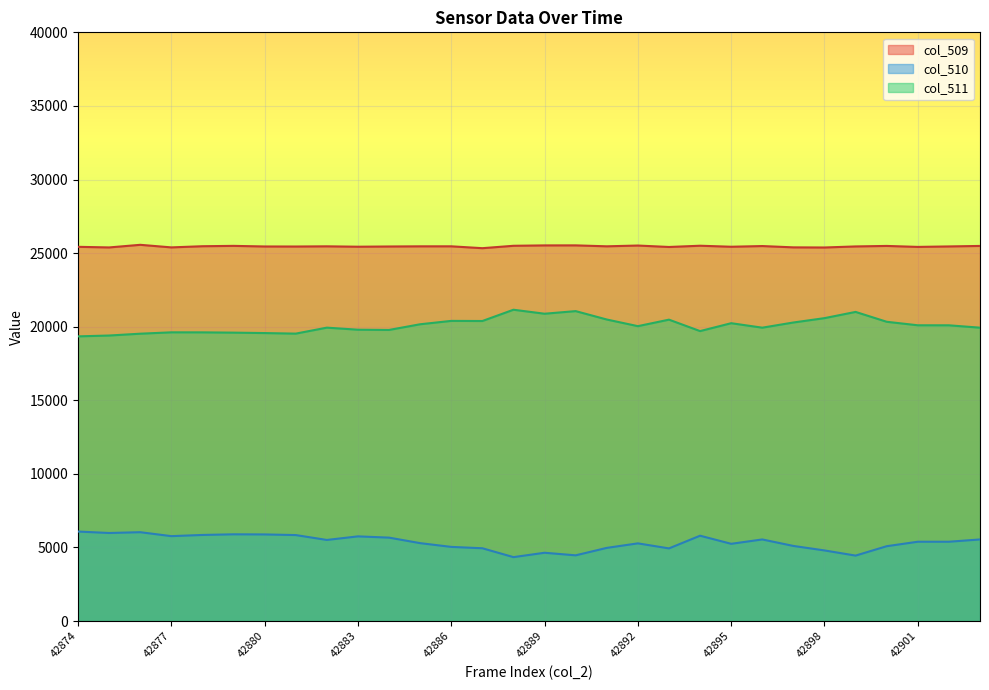

The value of col_511 at 42899 is 21005. True or false?

True